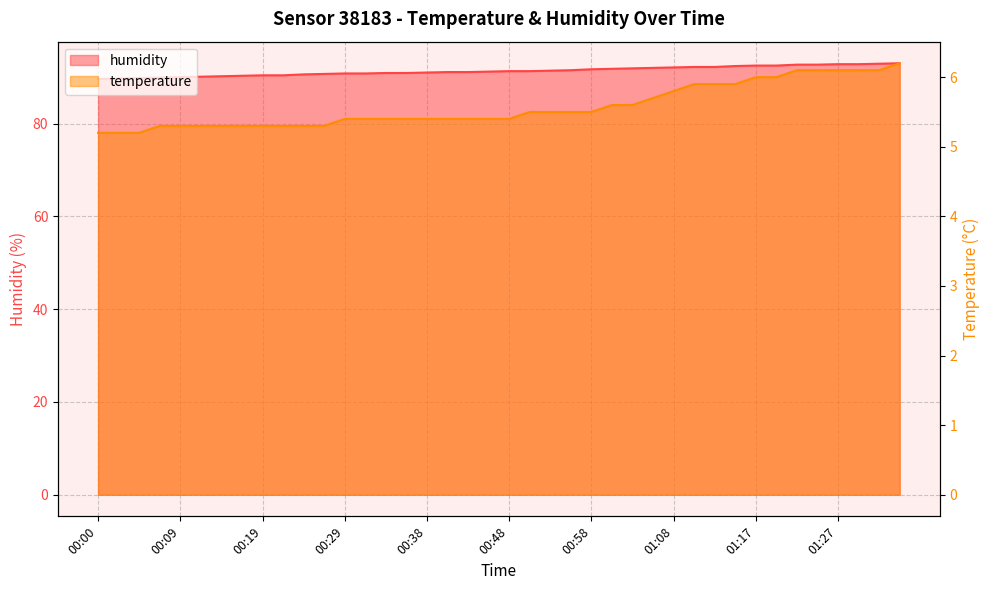

What is the difference between the maximum and minimum values in the temperature series?

1.0